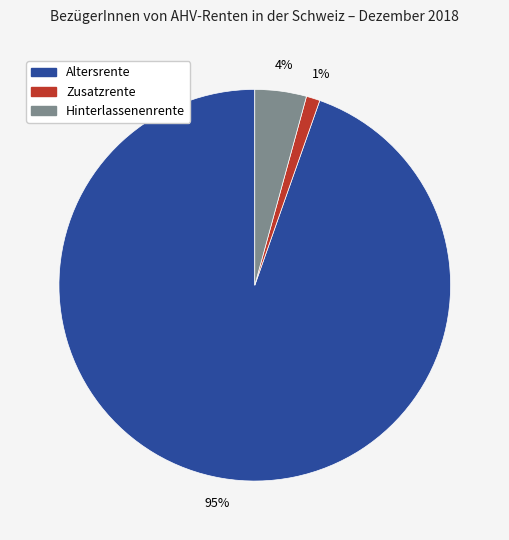

To the nearest percent, what is the average slice percentage?

33%